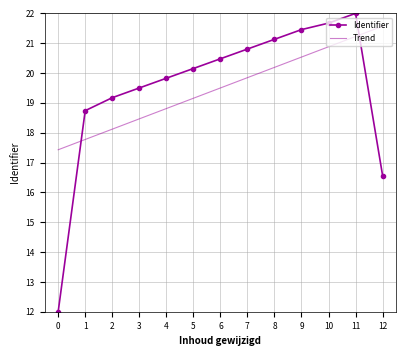

What is the average value of the Identifier series?

19.5